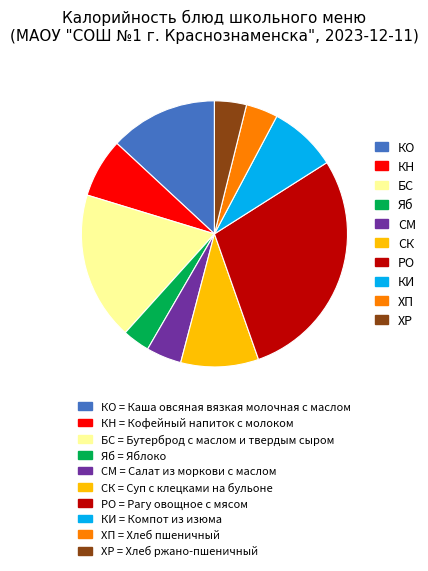

Is there any slice that represents more than half of the pie?

No